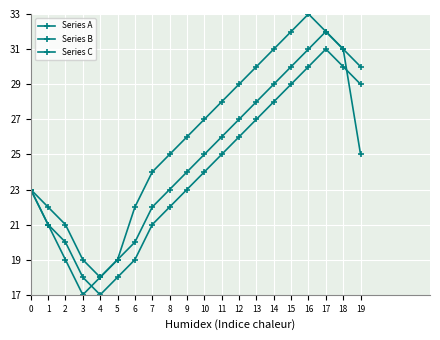

How many data points in Series B are less than 24?

10